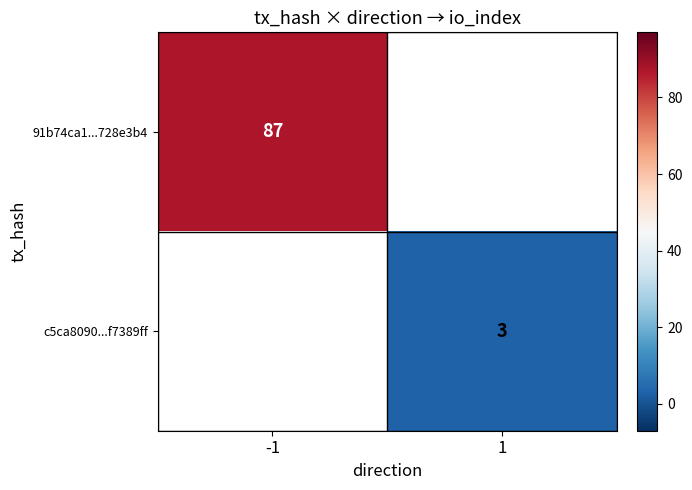

Is the value of c5ca8090...f7389ff at 1 greater than the value of 91b74ca1...728e3b4 at -1?

No